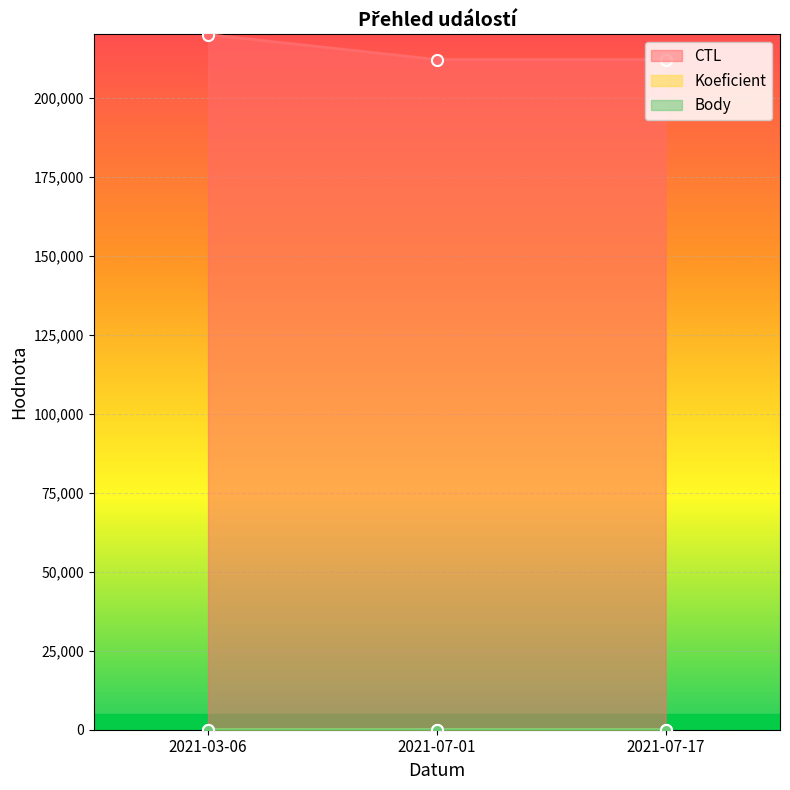

Reading left to right, transcribe all the data shown in this chart.

CTL: 219902	212012	212010
Koeficient: 1	12	7
Body: 1	12	7